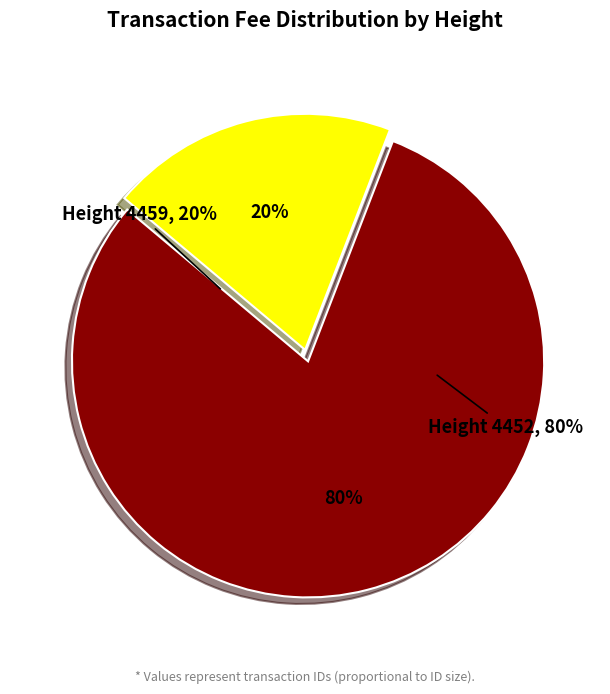

Is it true that 4459 is 20% of the pie?

True